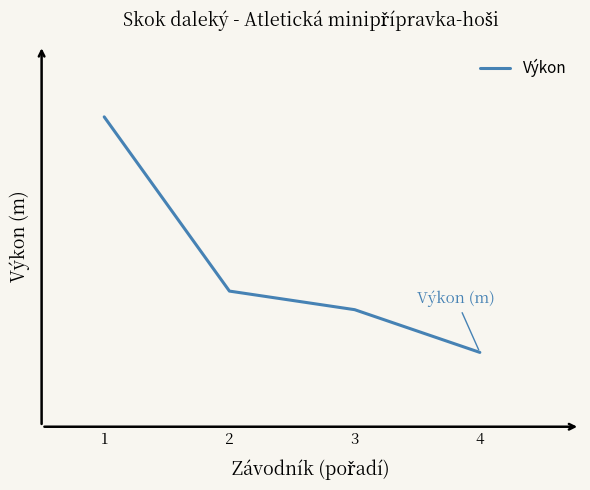

Reading left to right, list all the values displayed in this chart.

1=3.5	2=2.9	3=2.8	4=2.7